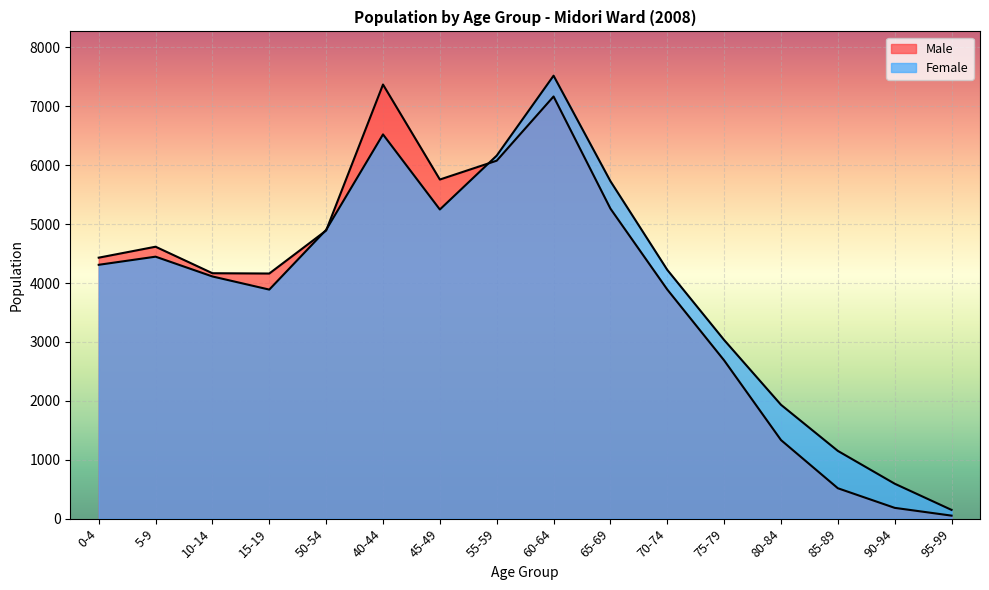

What is the difference between the second highest and minimum values in the Male series?

7117